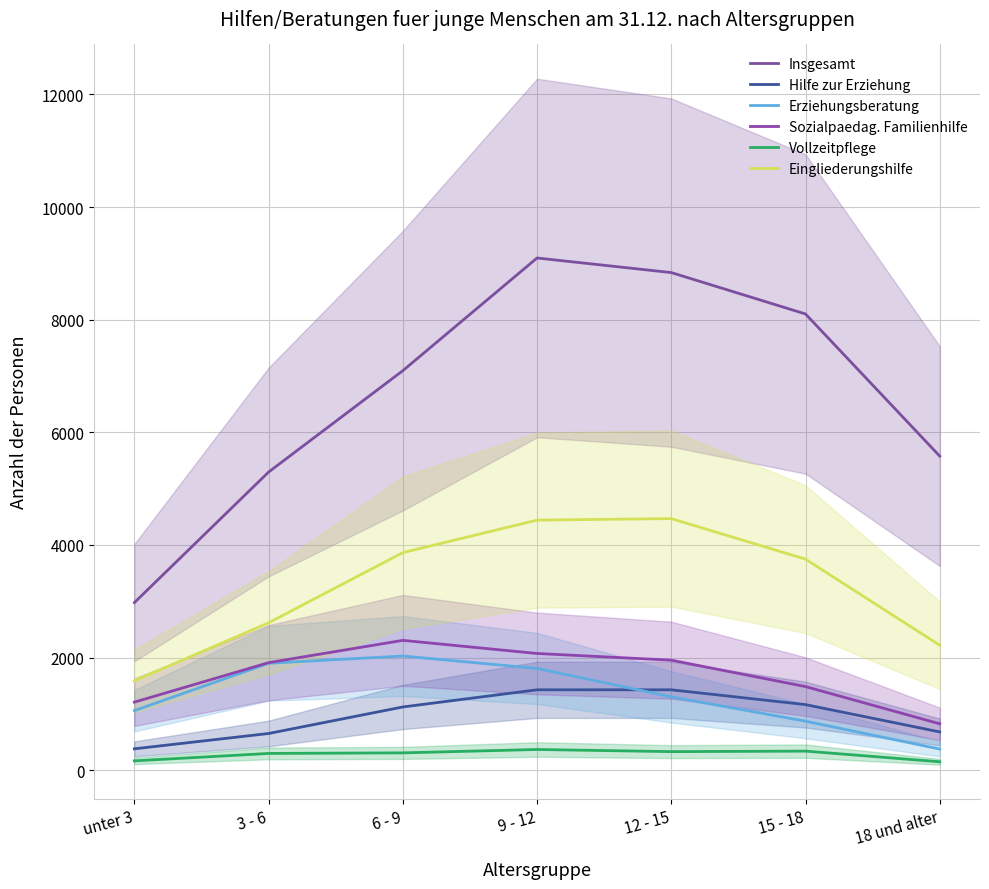

What is the smallest value displayed?

149